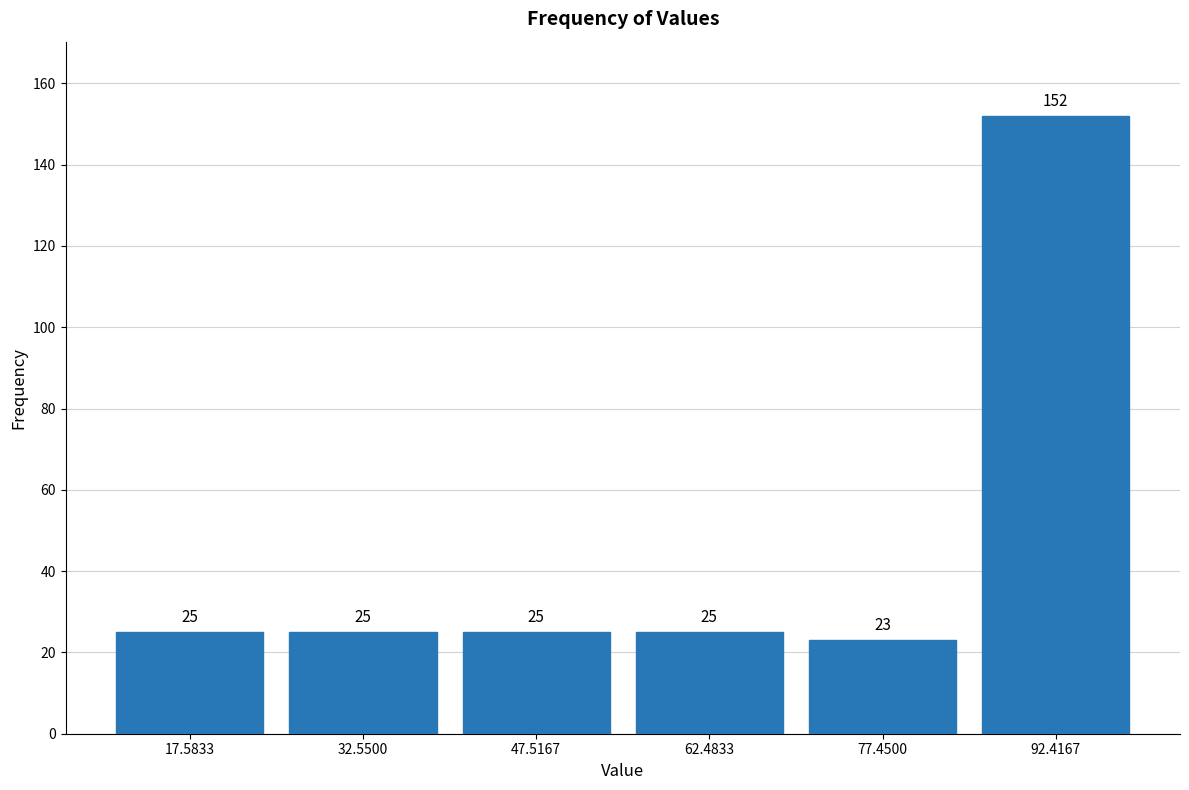

Which range on the x-axis has the tallest bar?

84 to 100